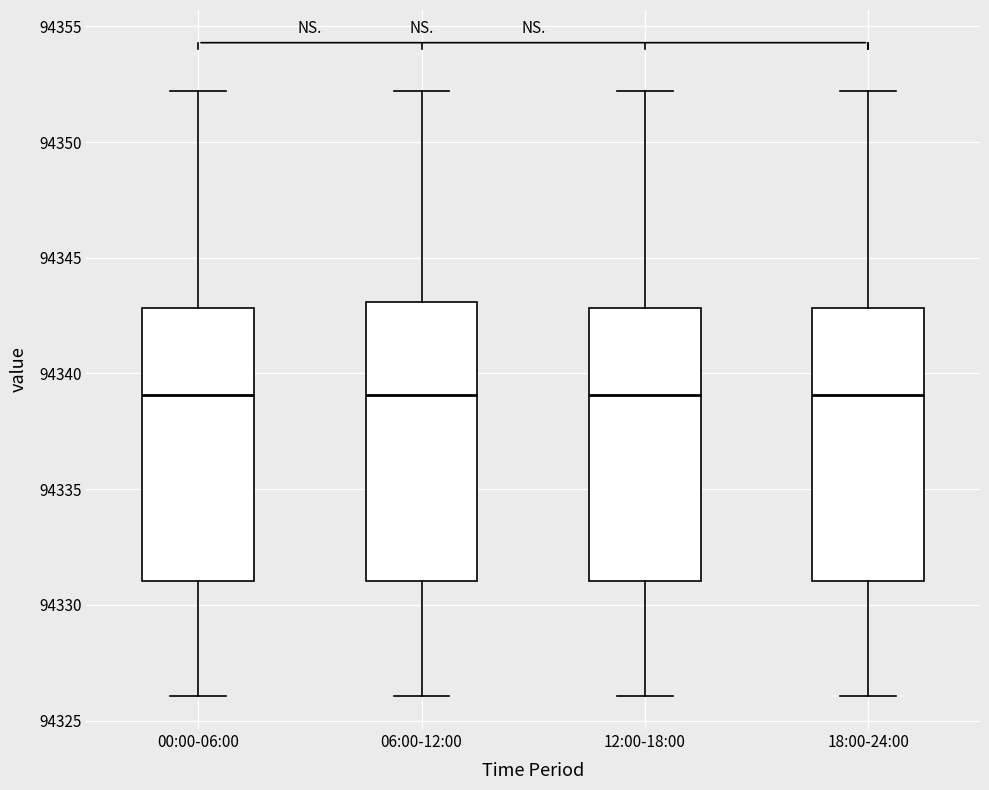

Reading left to right, transcribe this box plot: for each box, give where its median line is, the range the box spans, and where its two whiskers end, as read against the y-axis. The values are not printed on the chart, so give them approximately, as read against the axis.

00:00-06:00: median 94339, box 94331 to 94343, whiskers 94326 to 94352
06:00-12:00: median 94339, box 94331 to 94343, whiskers 94326 to 94352
12:00-18:00: median 94339, box 94331 to 94343, whiskers 94326 to 94352
18:00-24:00: median 94339, box 94331 to 94343, whiskers 94326 to 94352